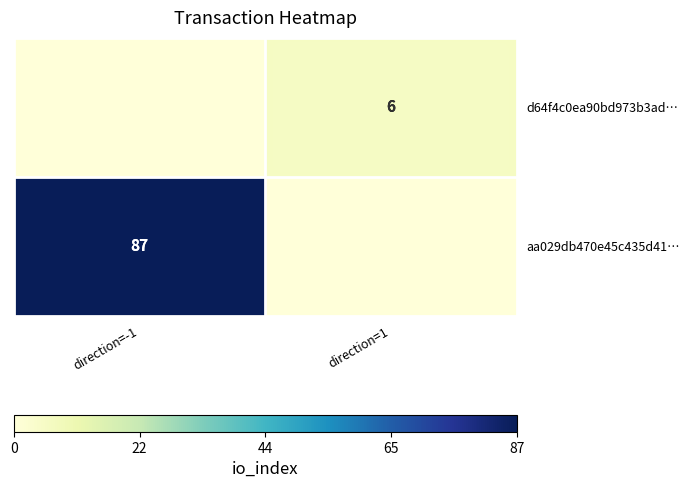

Is the value of d64f4c0ea90bd973b3ad… at direction=1 greater than the value of aa029db470e45c435d41… at direction=-1?

No